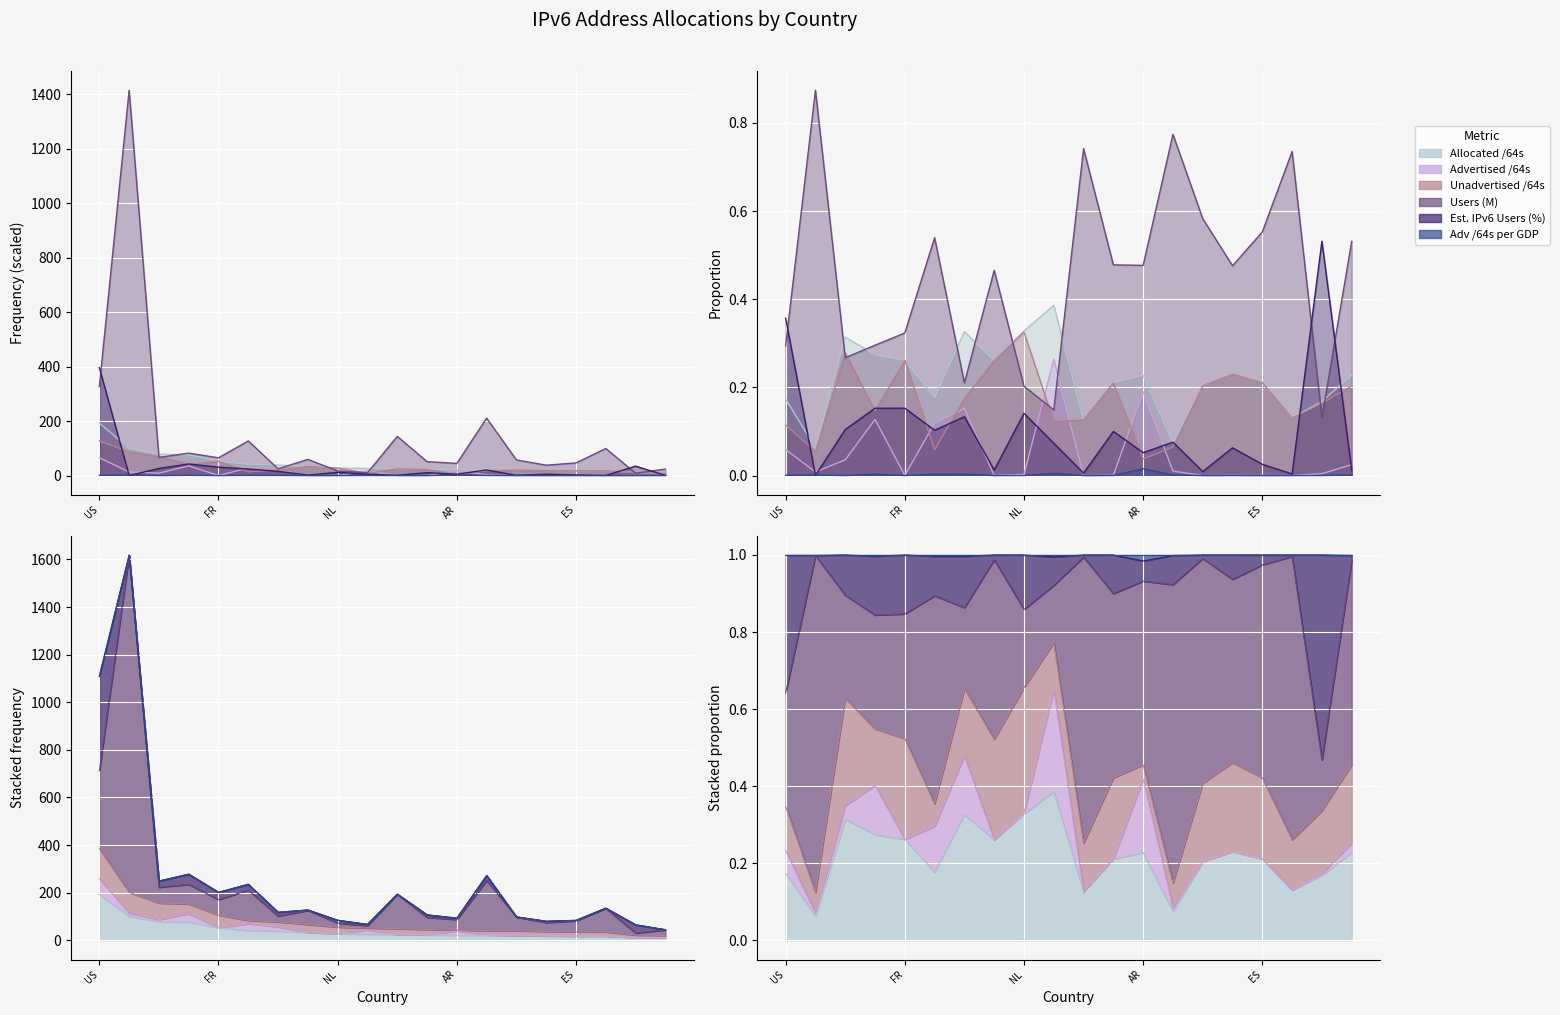

What is the label of the 8th point from the left?

IT